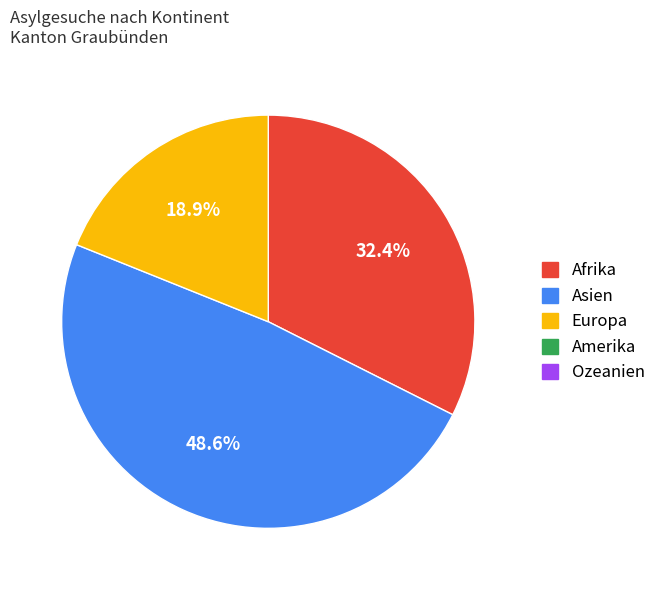

Is there a majority slice in this chart?

No